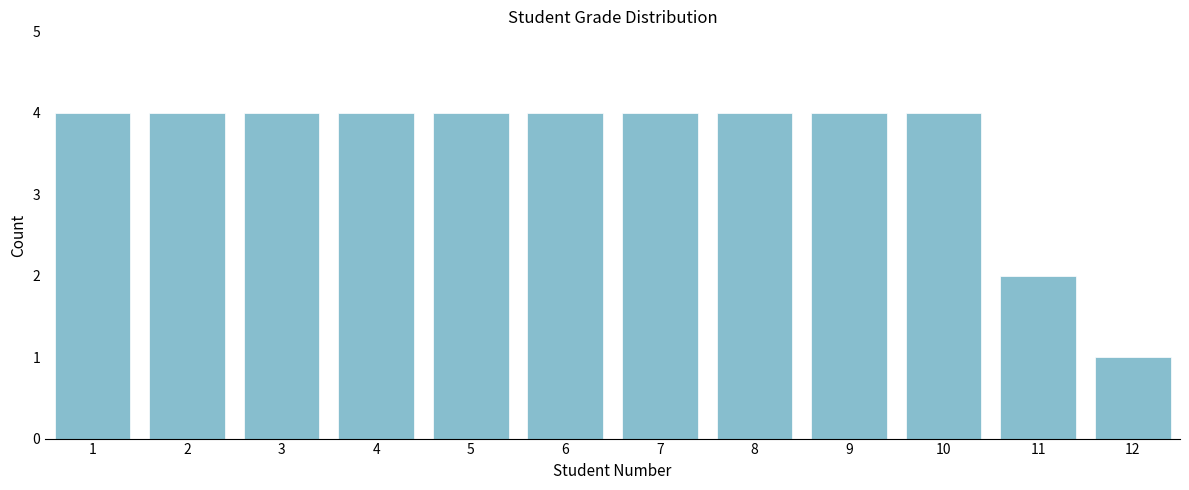

Reading left to right, list every bar in this chart as the range it spans on the x-axis followed by its height. The values are not printed on the chart, so give them approximately, as read against the axis.

0.5 to 1.5: 4
1.5 to 2.5: 4
2.5 to 3.5: 4
3.5 to 4.5: 4
4.5 to 5.5: 4
5.5 to 6.5: 4
6.5 to 7.5: 4
7.5 to 8.5: 4
8.5 to 9.5: 4
9.5 to 10.5: 4
10.5 to 11.5: 2
11.5 to 12.5: 1